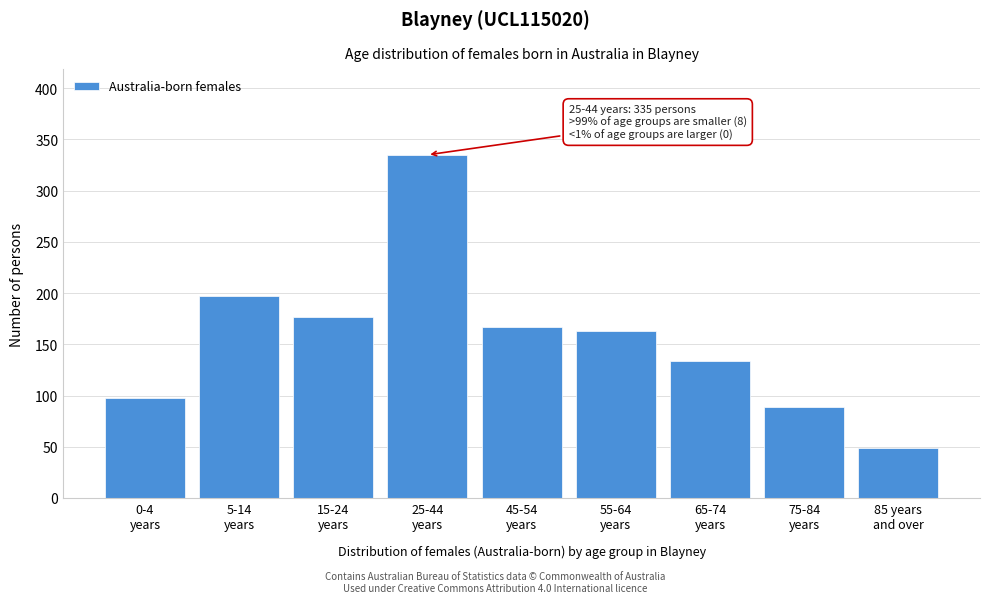

Reading right to left, extract all data points from this chart.

49	89	134	163	167	335	177	197	98